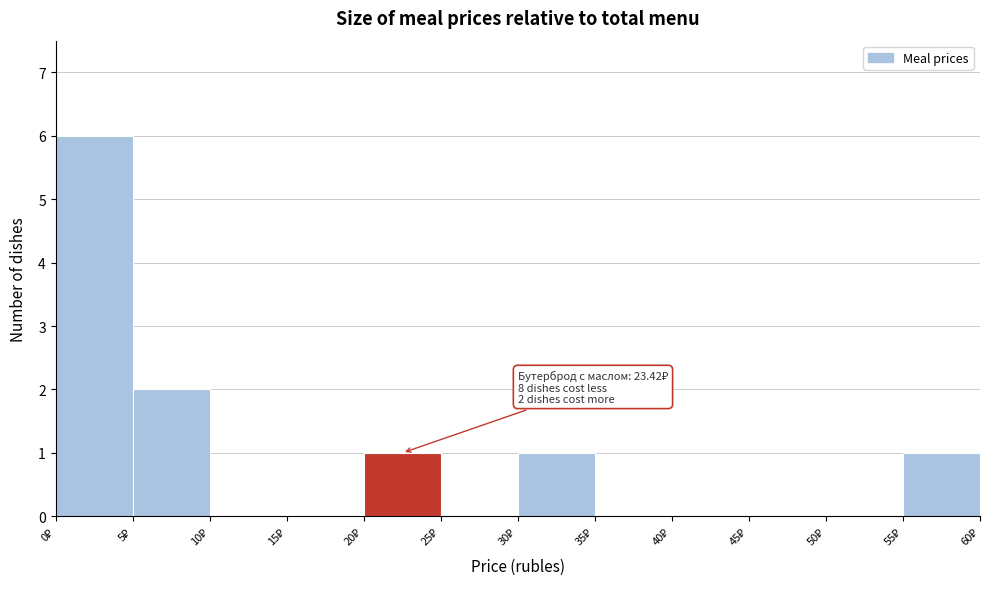

Over which range of the x-axis is the bar tallest?

0 to 5